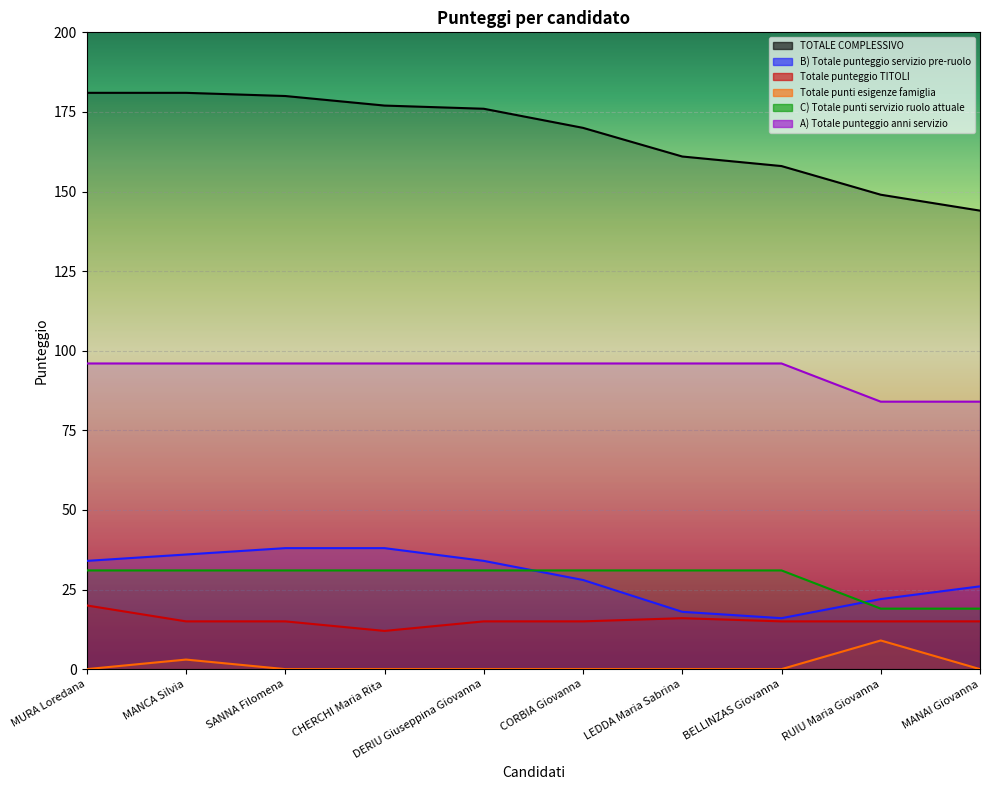

At which category is the sum across all series the highest?

MURA Loredana